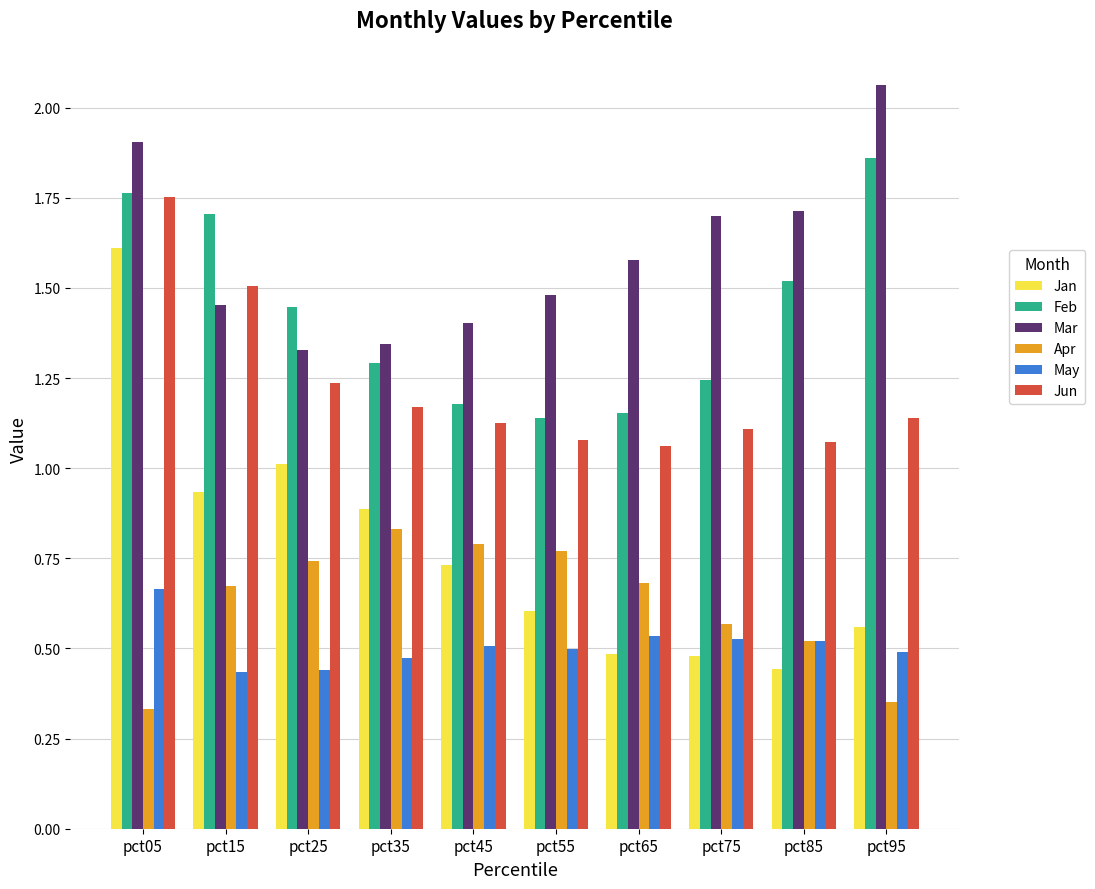

Which series has the largest range (max minus min)?

Jan